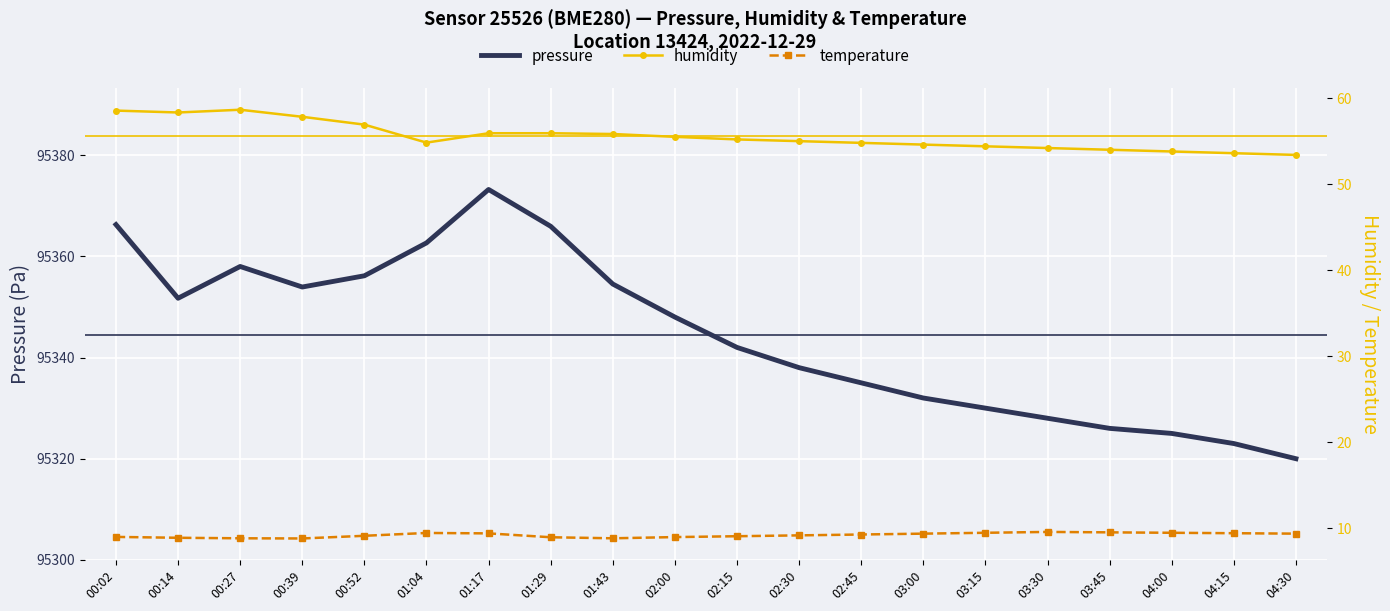

How many series are shown in this chart?

3